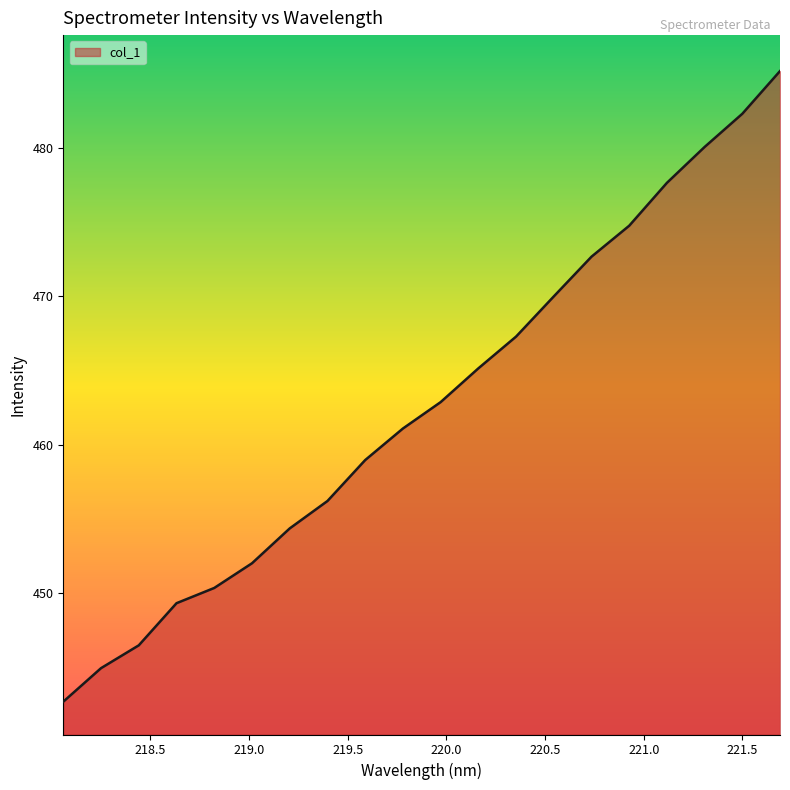

What is the difference between the maximum and minimum values?

42.6